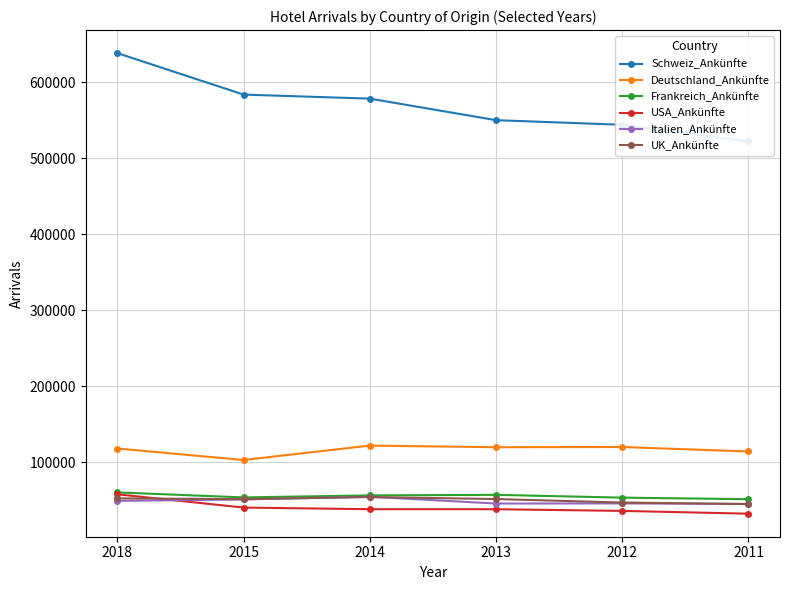

How many values in the USA_Ankünfte series are below 38293?

3